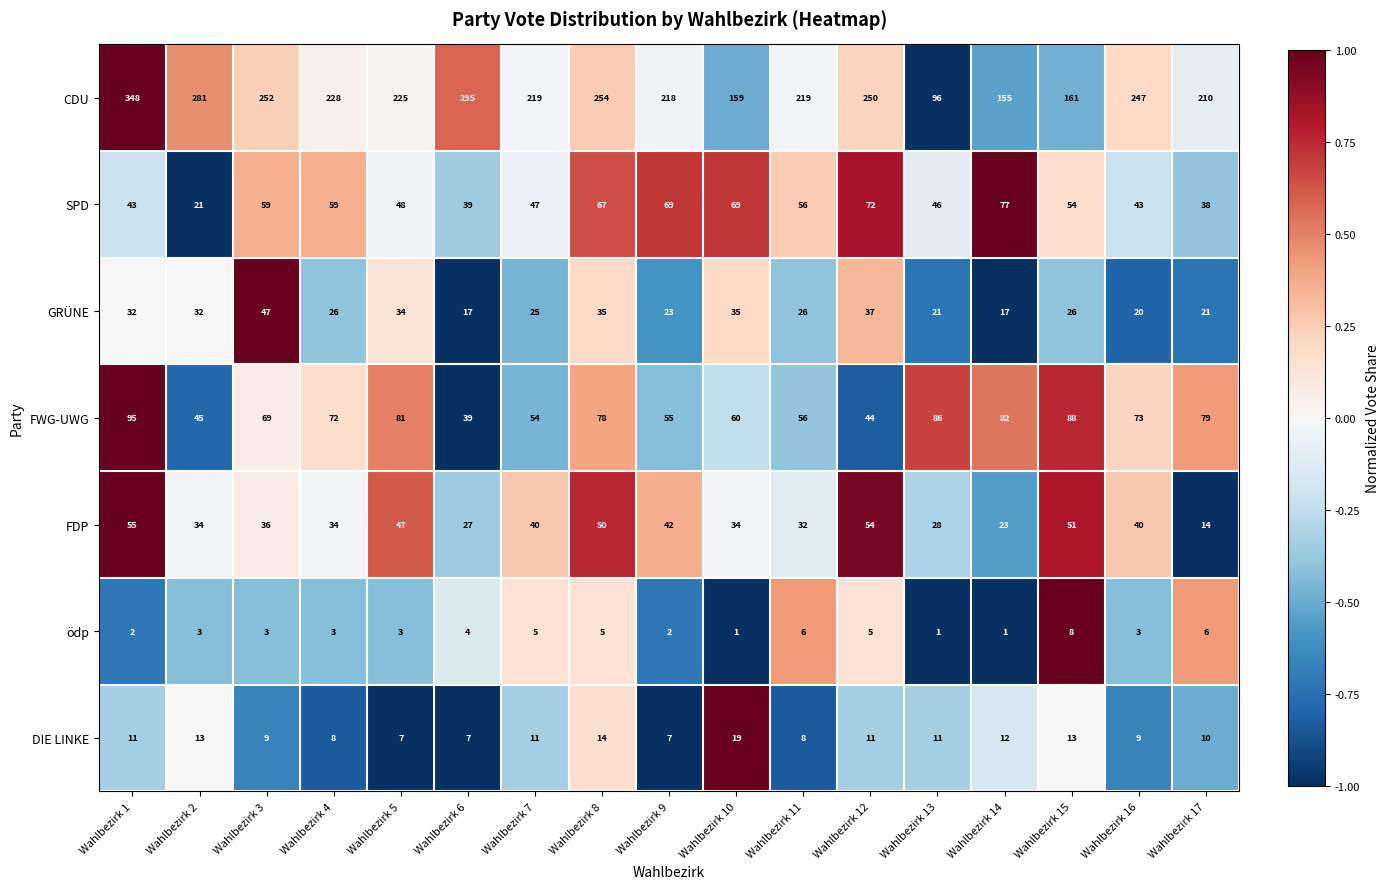

At which label does FWG-UWG reach its peak?

Wahlbezirk 1